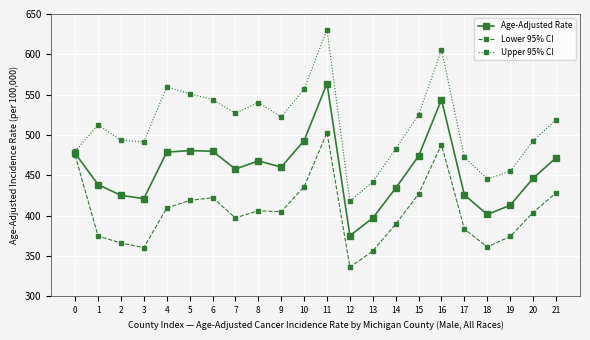

What is the sum of all Upper 95% CI values?

11268.0